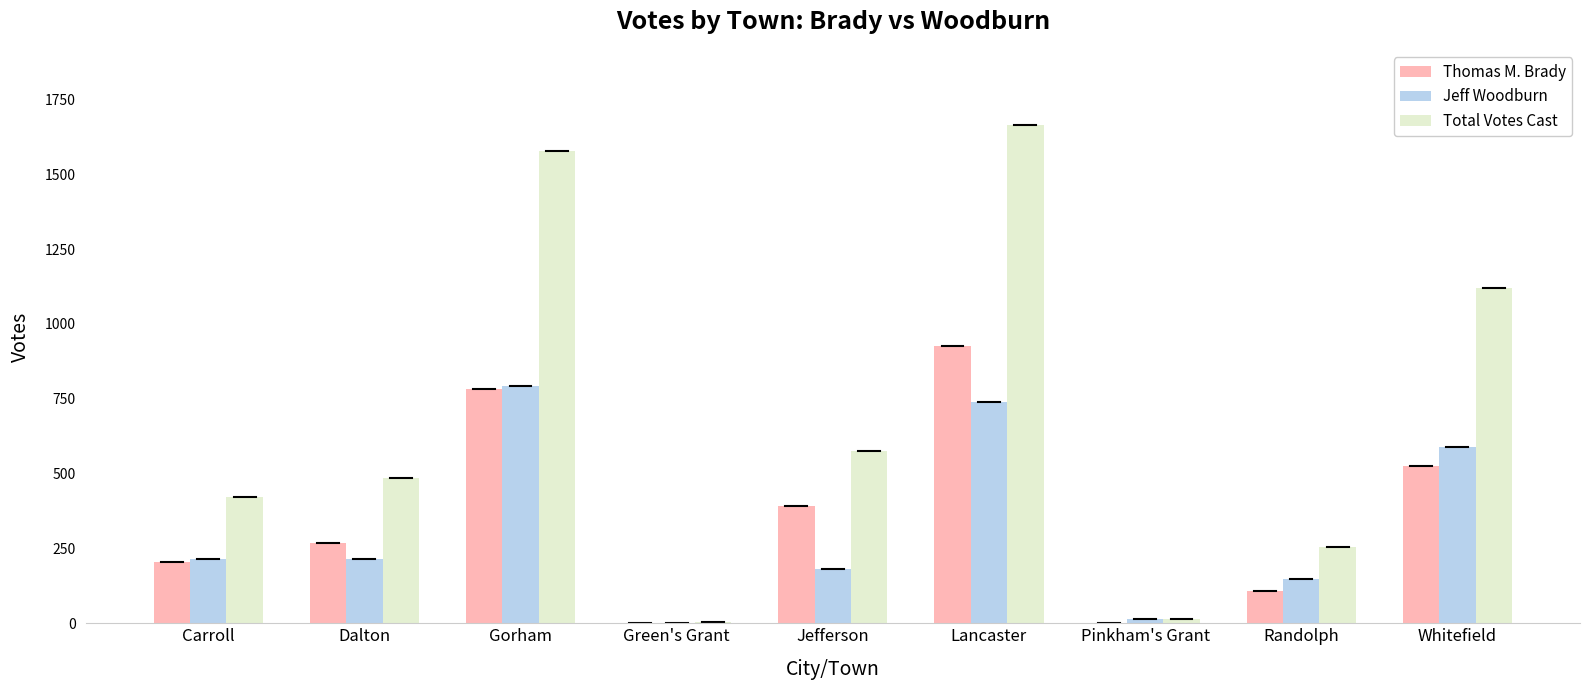

What is the sum of all Total Votes Cast values?

6118